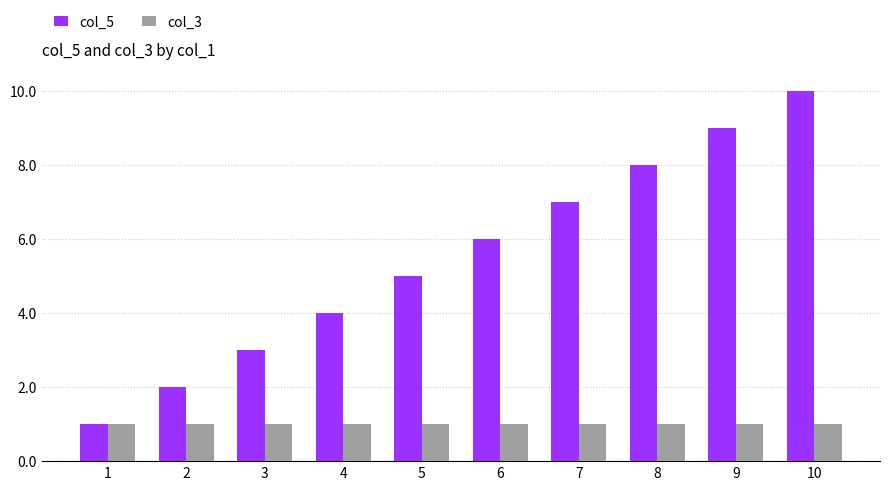

At which category is the sum across all series the highest?

10